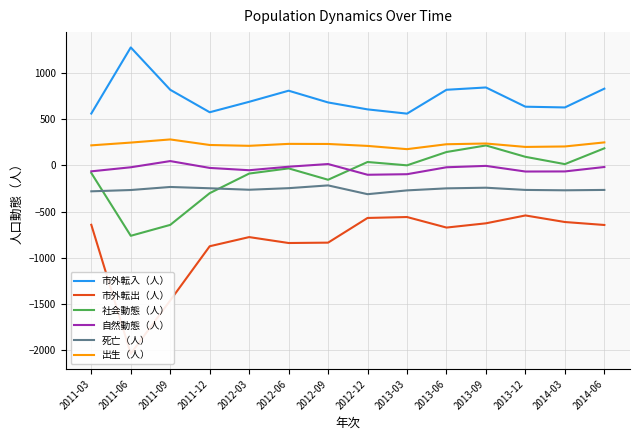

How many values in the 市外転入（人） series exceed 687?

6